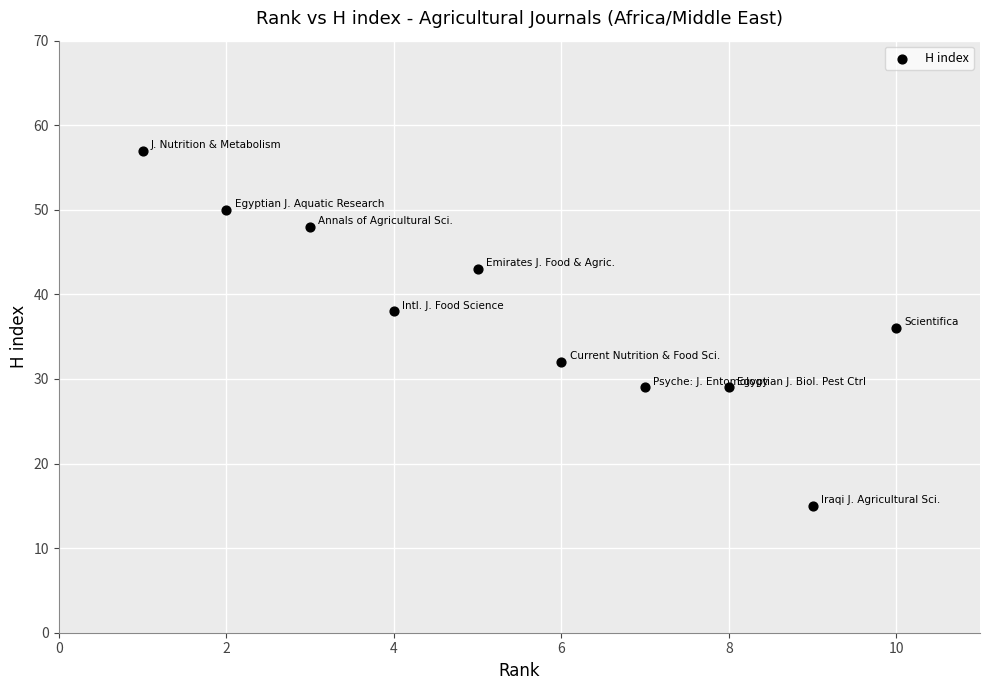

What is the range of Y values (max minus min)?

42